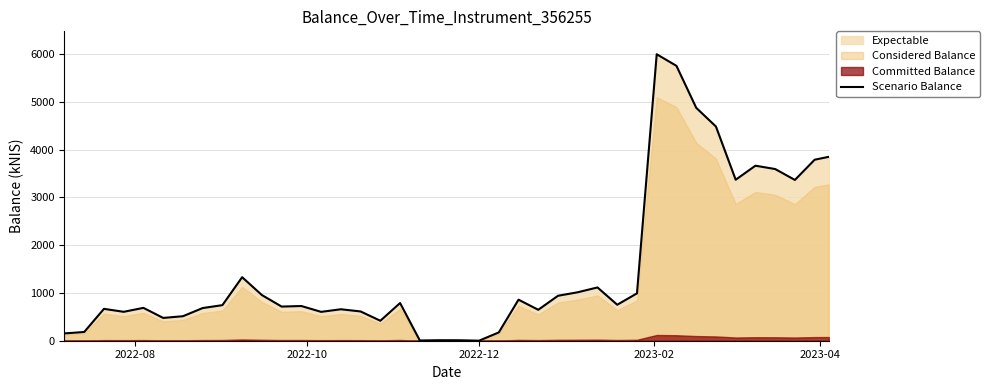

Reading right to left, transcribe all the data shown in this chart.

3849.4	3788.9	3365.3	3593.7	3663.5	3369.6	4483.4	4875.8	5753.4	5996.4	991.2	753.0	1115.3	1014.3	940.9	647.5	859.1	173.5	0.8	9.6	10.6	4.8	789.0	417.8	612.8	658.5	604.2	726.4	714.8	955.9	1329.5	744.5	683.7	512.8	477.1	687.6	605.2	667.0	182.6	152.9